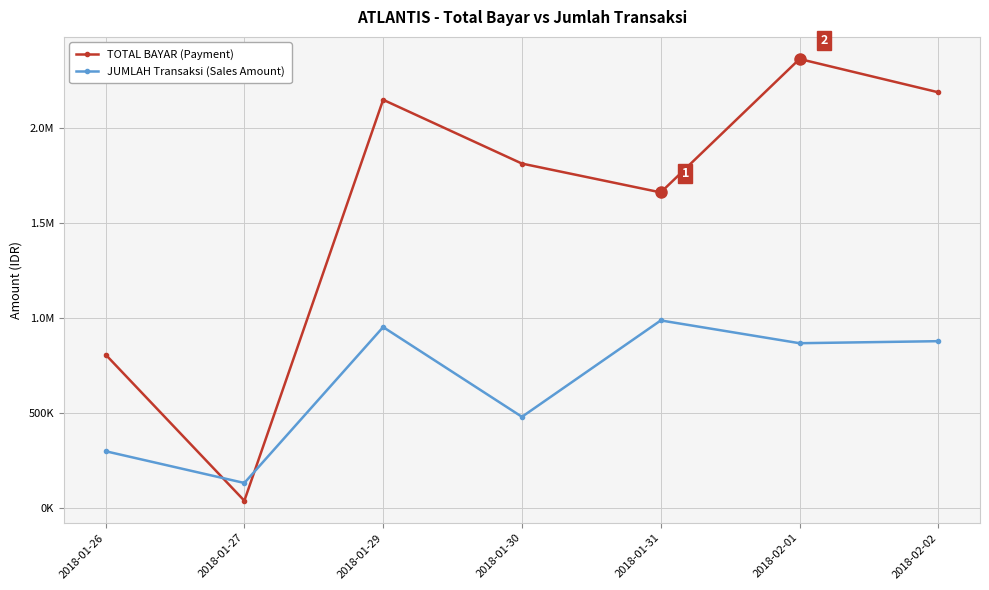

At which category is the sum across all series the highest?

2018-02-01